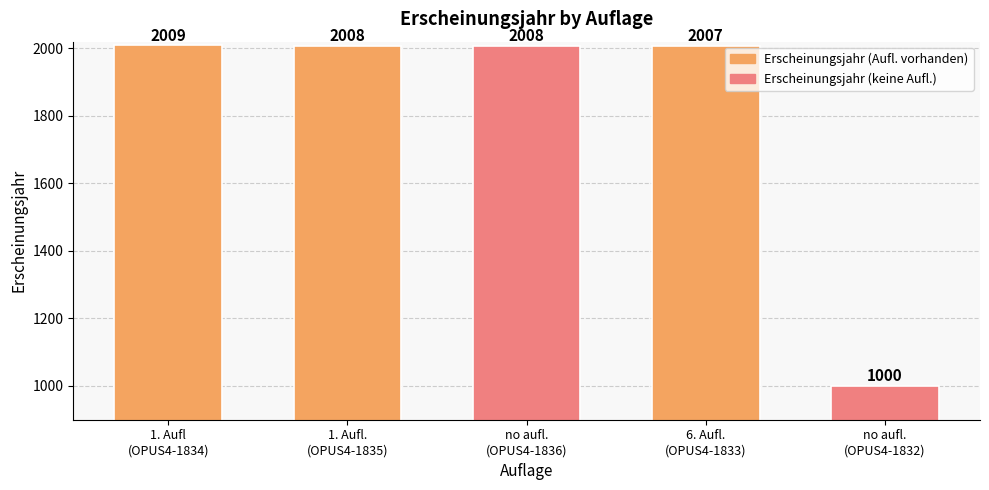

The value at no aufl.
(OPUS4-1832) is 1497. True or false?

False